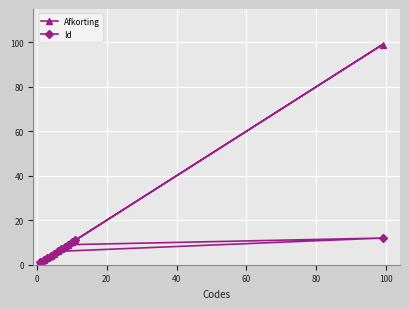

True or false: Afkorting has more than 0 points higher than both neighbors.

True